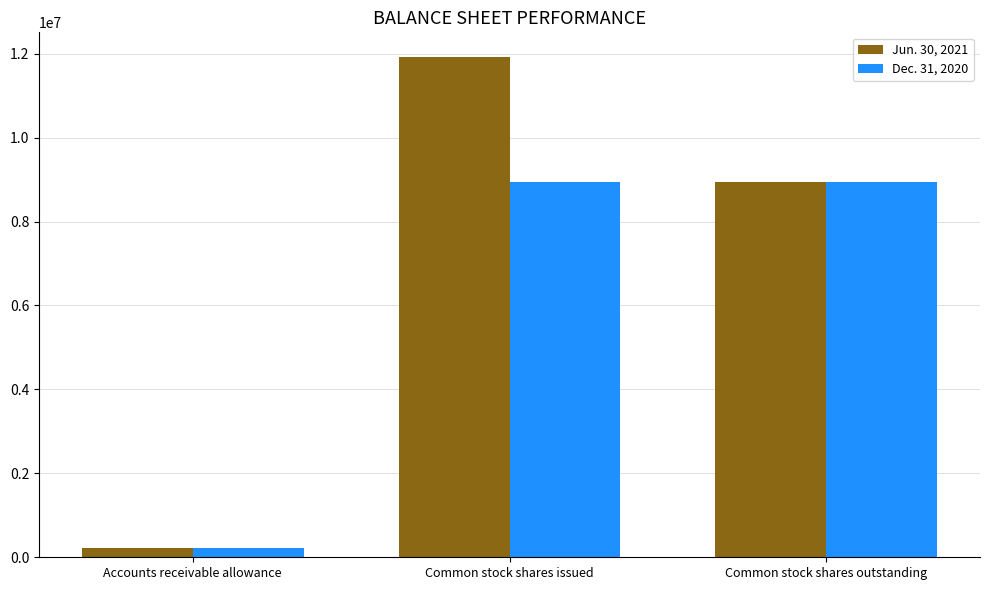

How many series are shown in this chart?

2